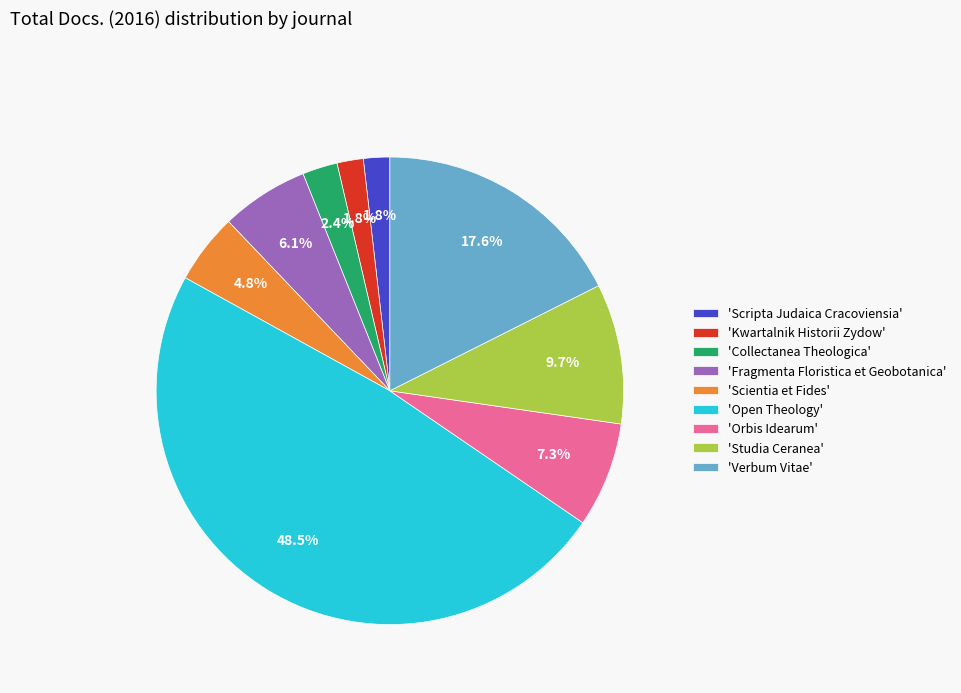

Which slice is the largest?

'Open Theology'